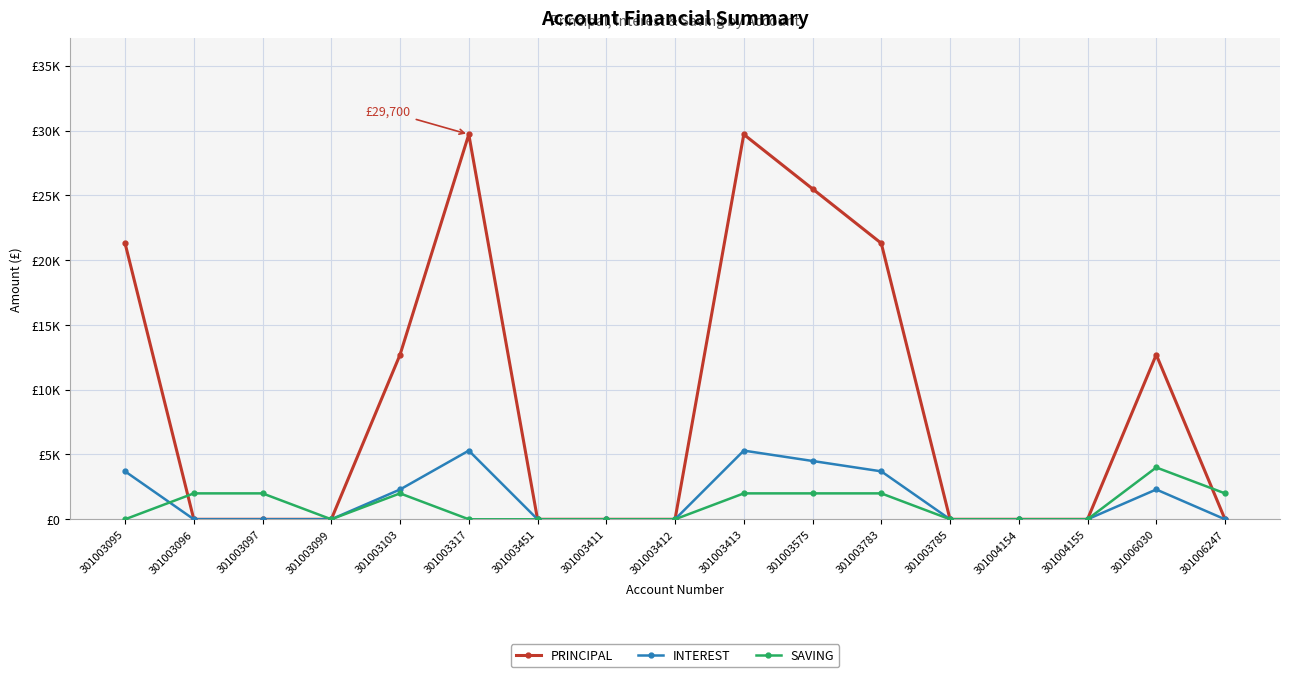

Between 301003103 and 301004155, which series saw the biggest shift?

PRINCIPAL